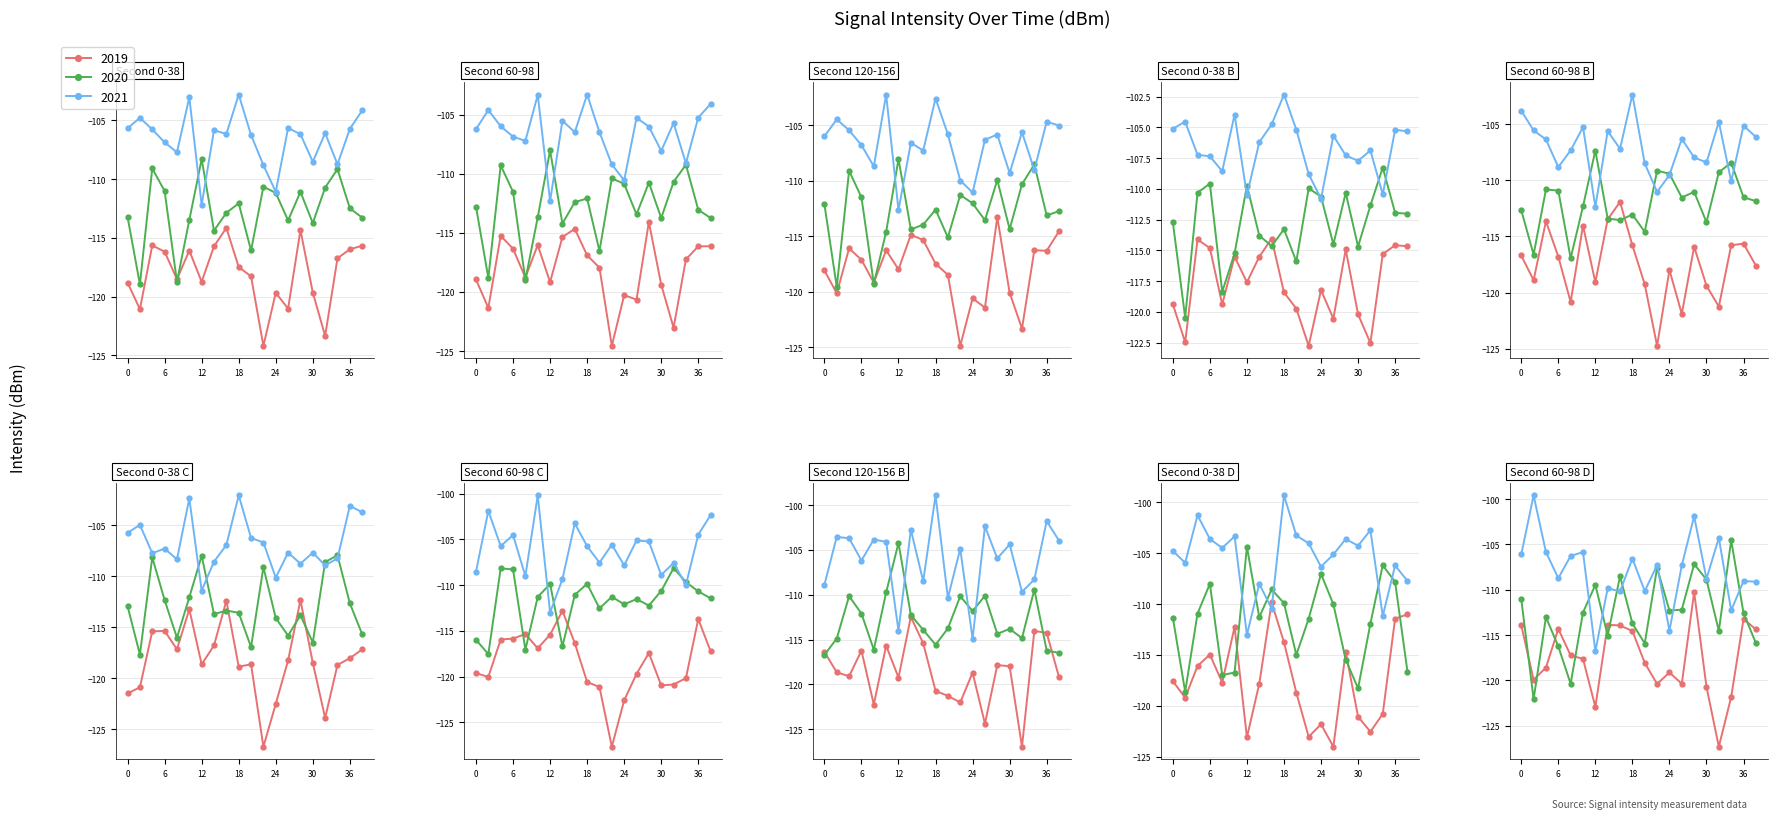

What is the approximate value of min 1 at 12?

-108.3